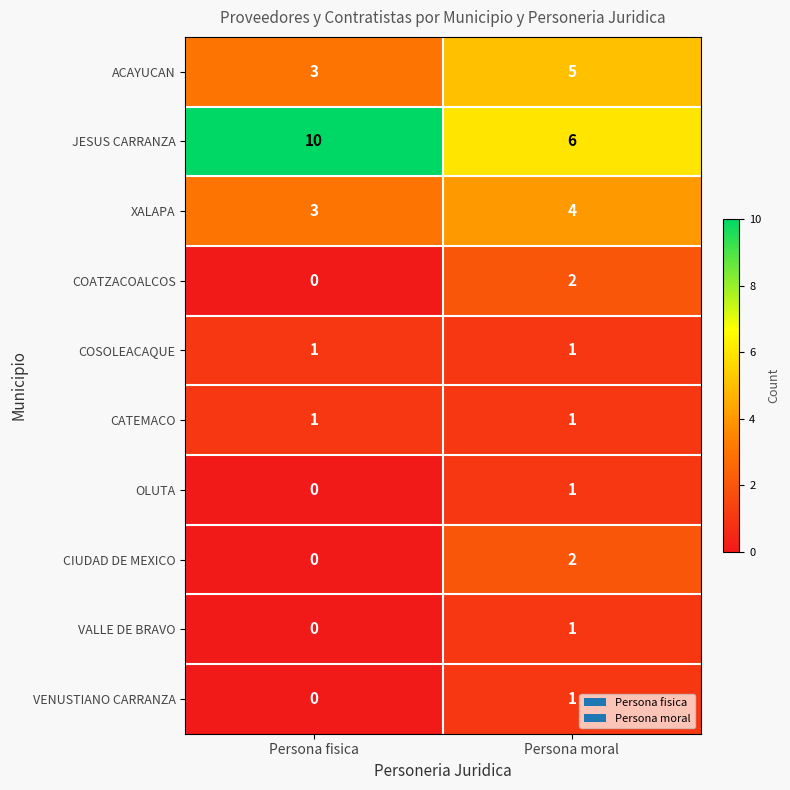

At which category does the chart reach its minimum across all series?

Persona fisica